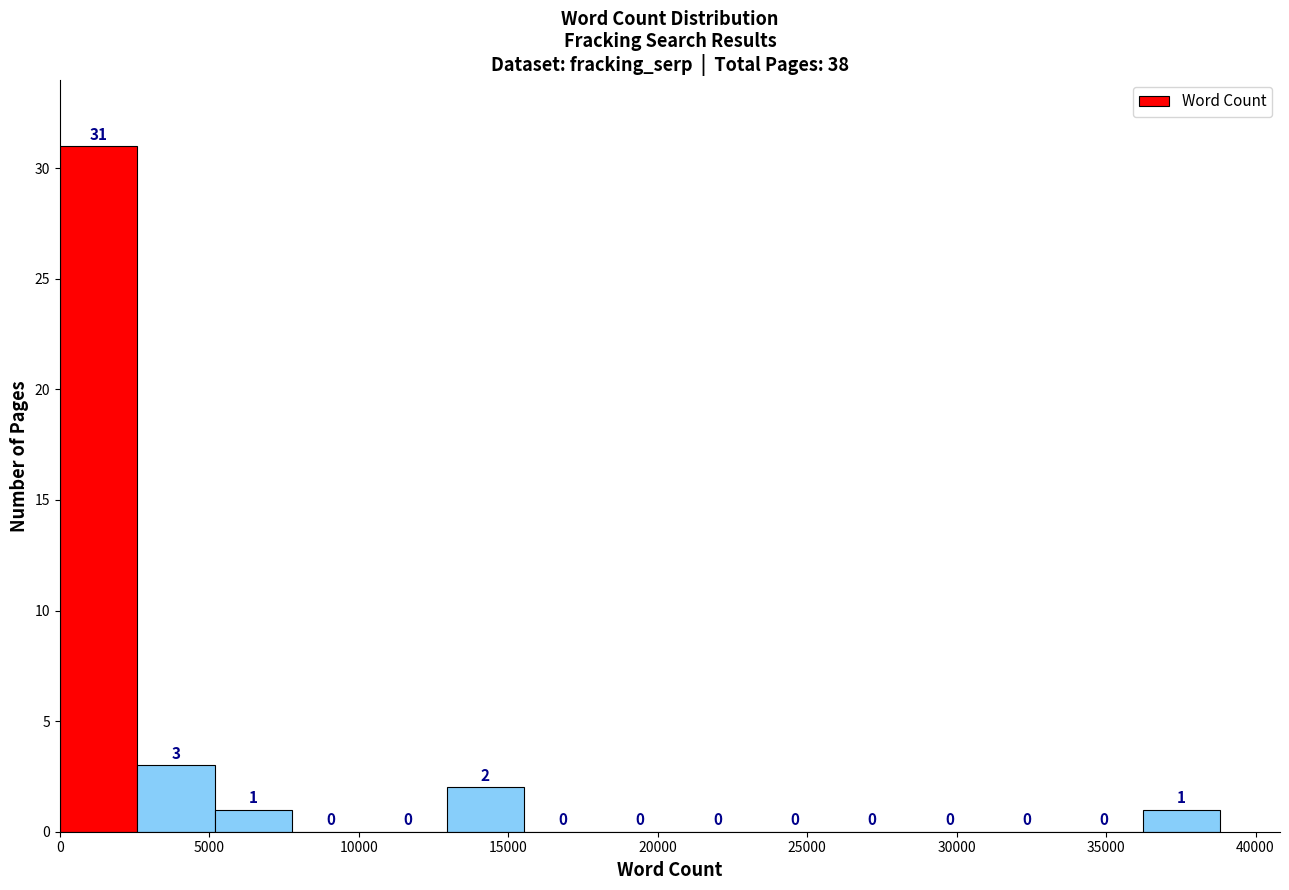

How tall is the bar that spans 0 to 2500 on the x-axis? The bar edges are not printed on the chart, so give them approximately, as read against the axis.

31